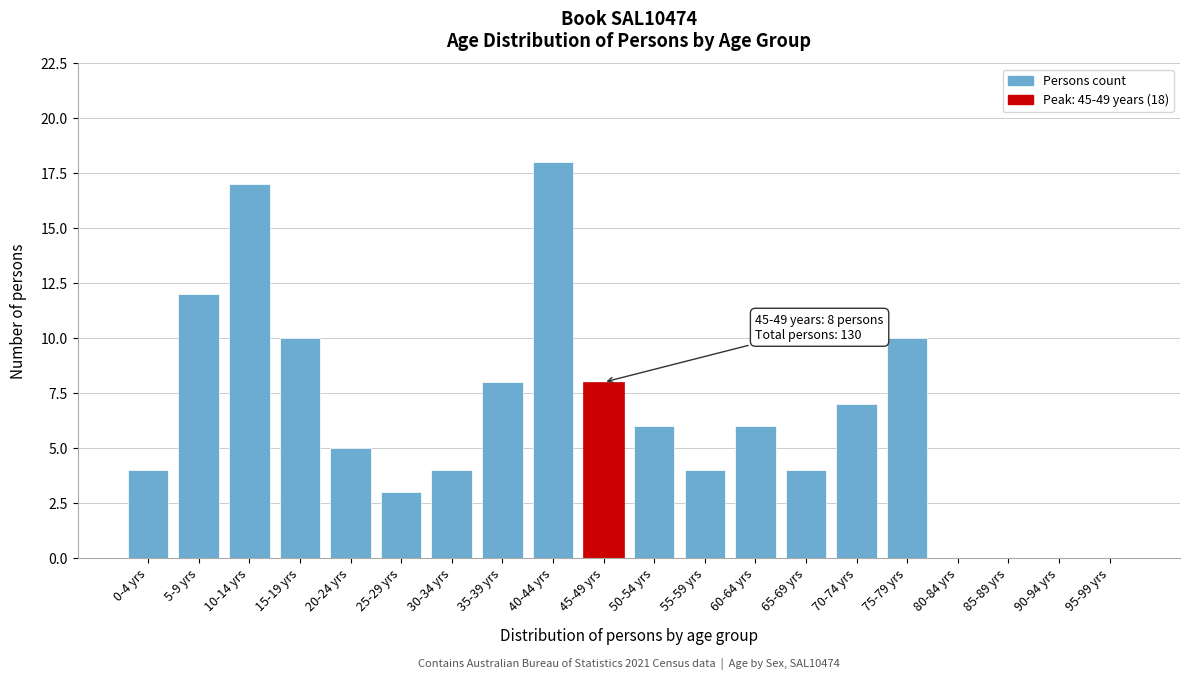

Reading left to right, list all the values displayed in this chart.

0-4 yrs=4	5-9 yrs=12	10-14 yrs=17	15-19 yrs=10	20-24 yrs=5	25-29 yrs=3	30-34 yrs=4	35-39 yrs=8	40-44 yrs=18	45-49 yrs=8	50-54 yrs=6	55-59 yrs=4	60-64 yrs=6	65-69 yrs=4	70-74 yrs=7	75-79 yrs=10	80-84 yrs=0	85-89 yrs=0	90-94 yrs=0	95-99 yrs=0